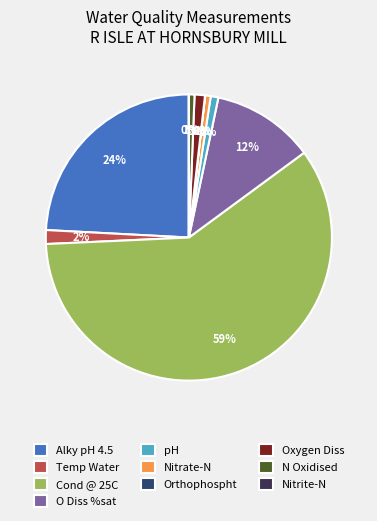

Which slice is the largest?

Cond @ 25C